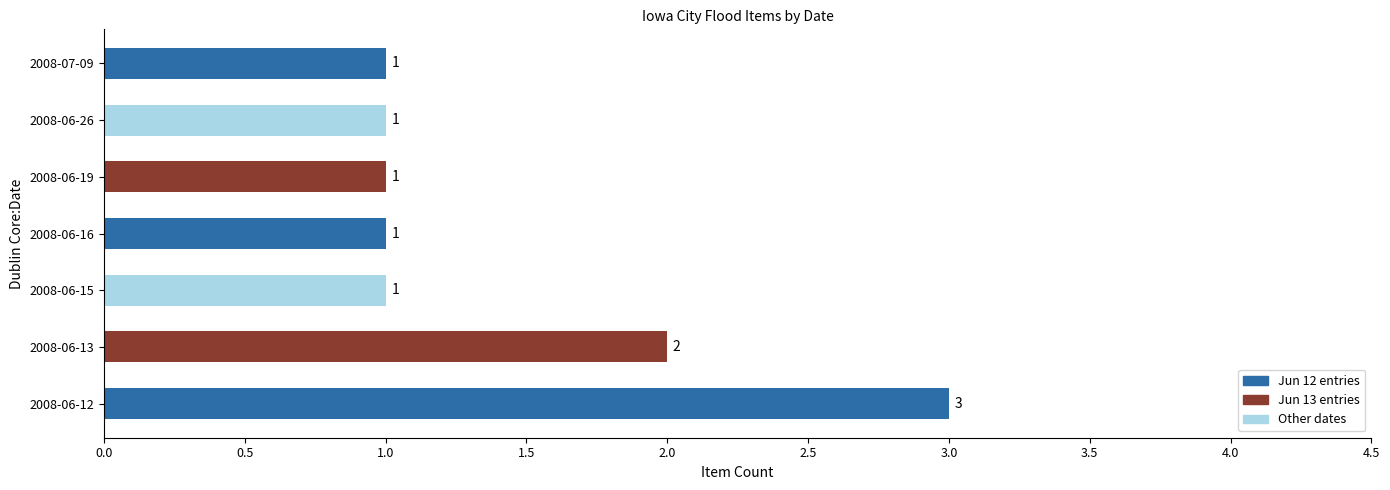

Is it true that the value at 2008-06-19 is 1?

True